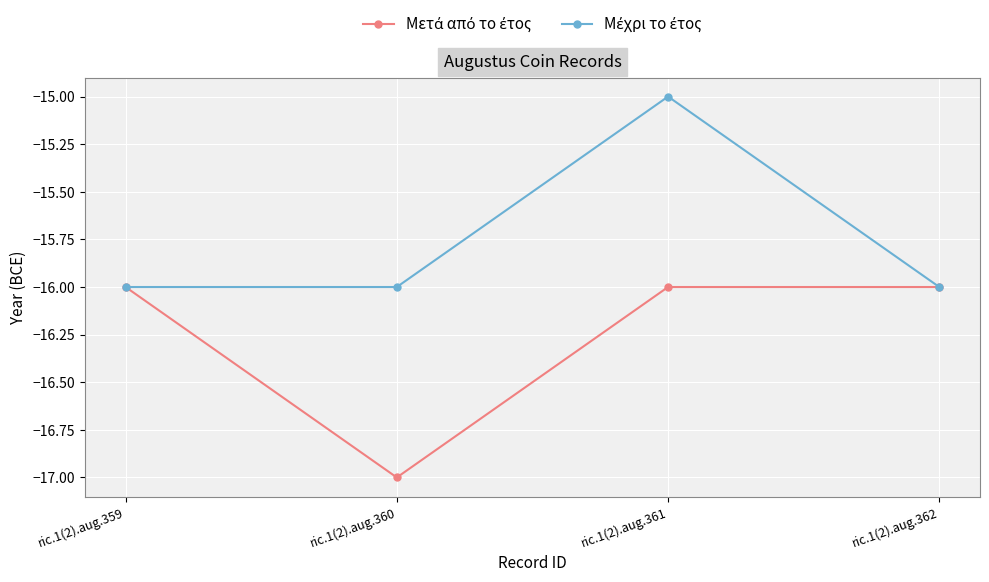

What is the total value across all series at ric.1(2).aug.359?

-32